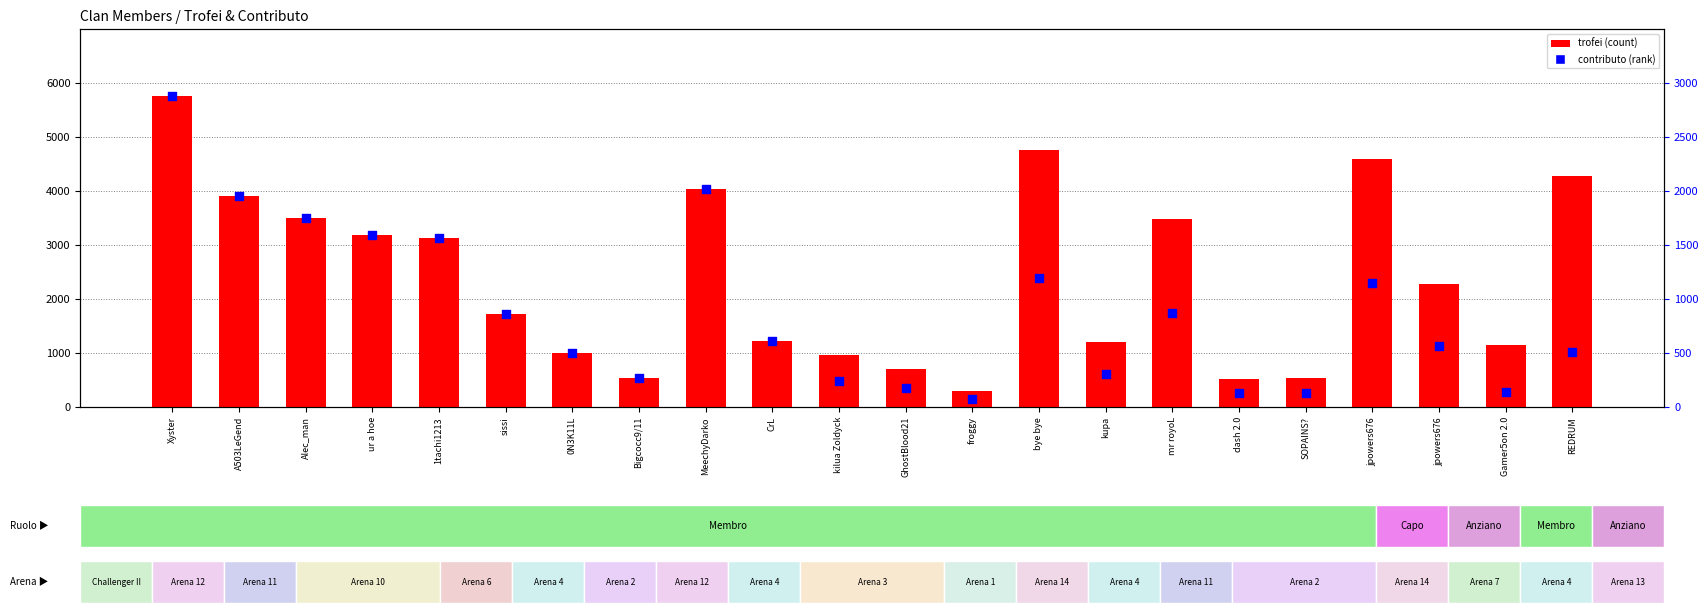

Which series has the largest total across all categories?

trofei (count)